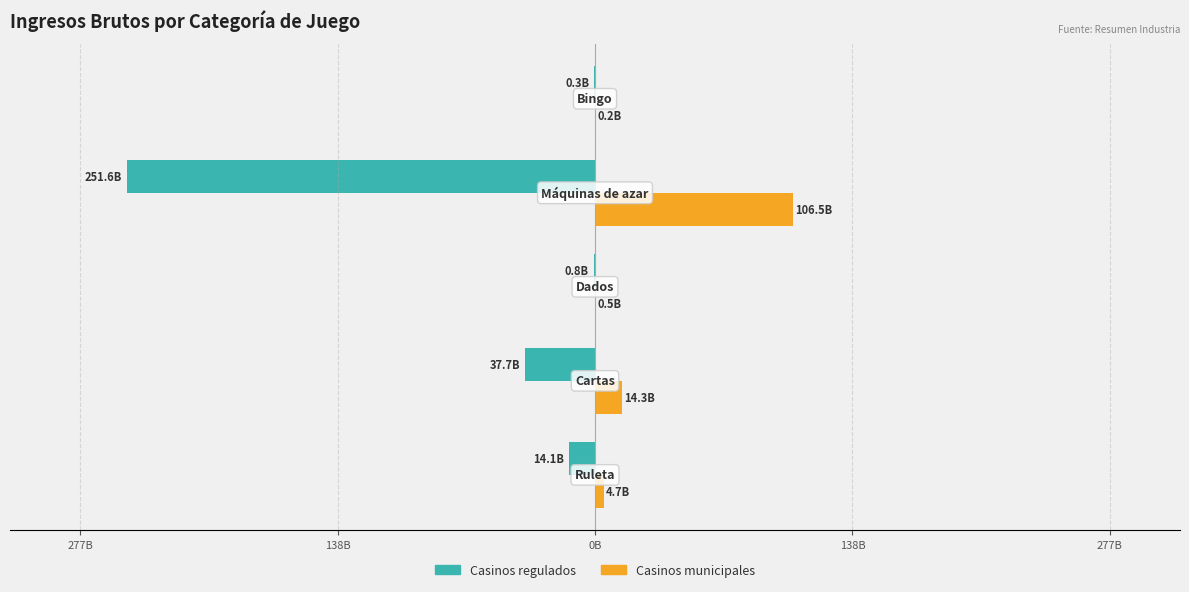

How many categories are shown in the chart?

5